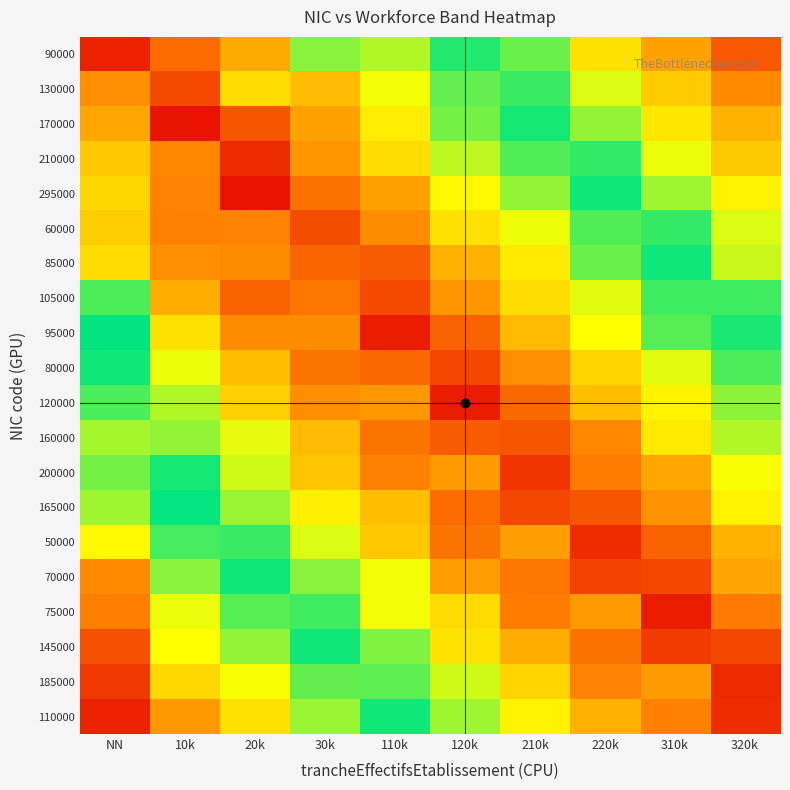

What is the total value across all series at NN?

9.5